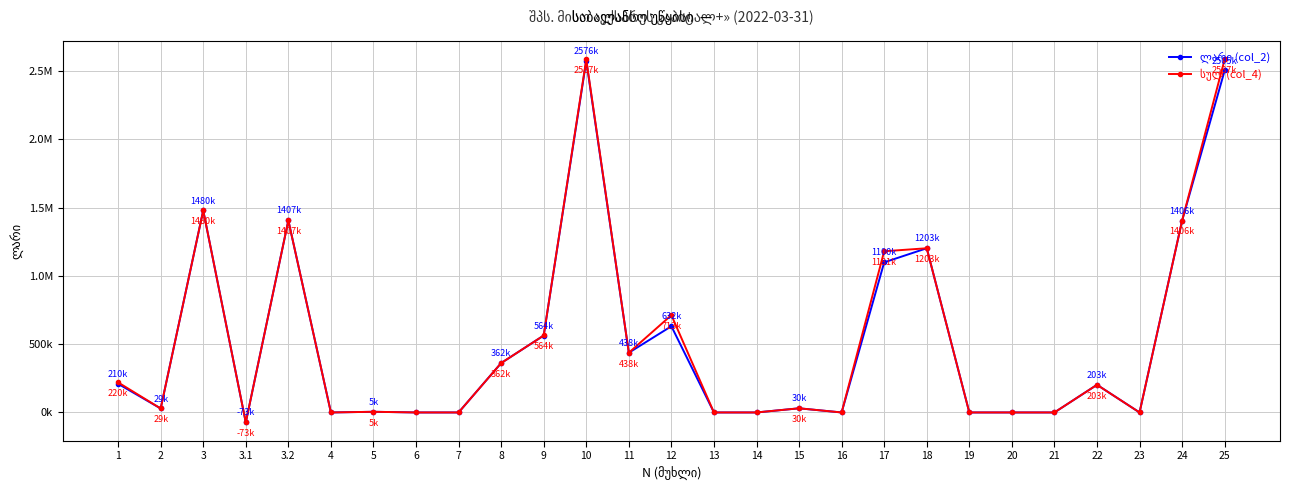

Is this an area chart (filled region under the line)?

No